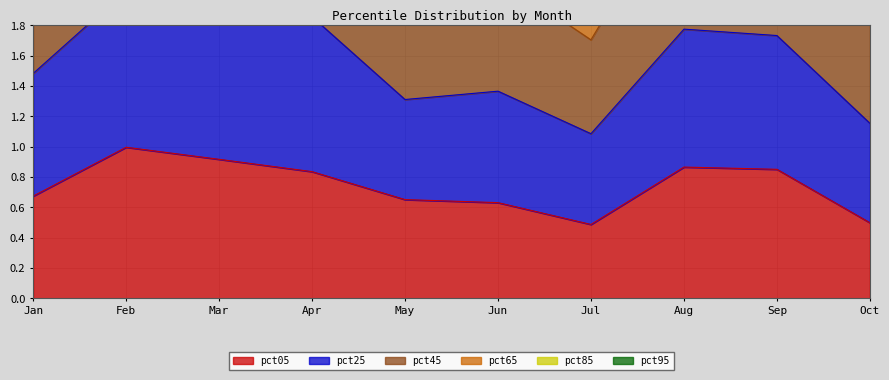

What is the minimum value for pct05?

0.5